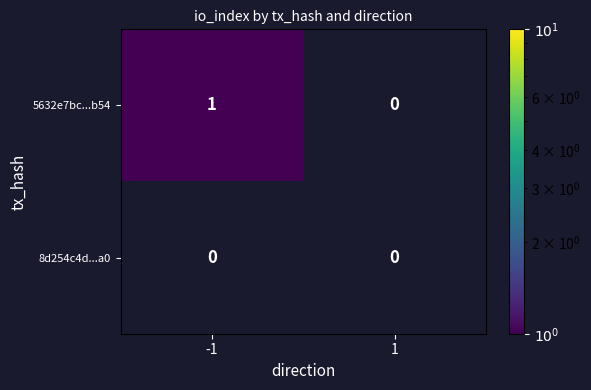

Which series has the largest total across all categories?

5632e7bc...b54